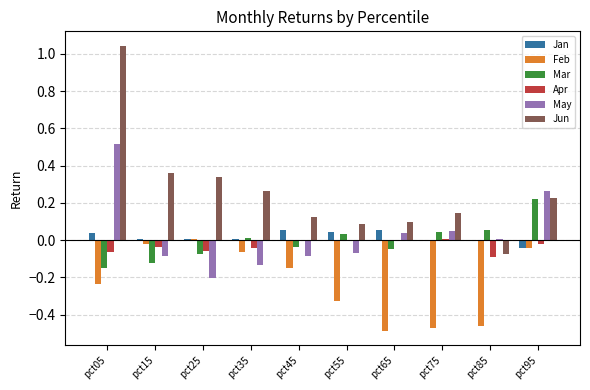

How many groups of bars are there?

10